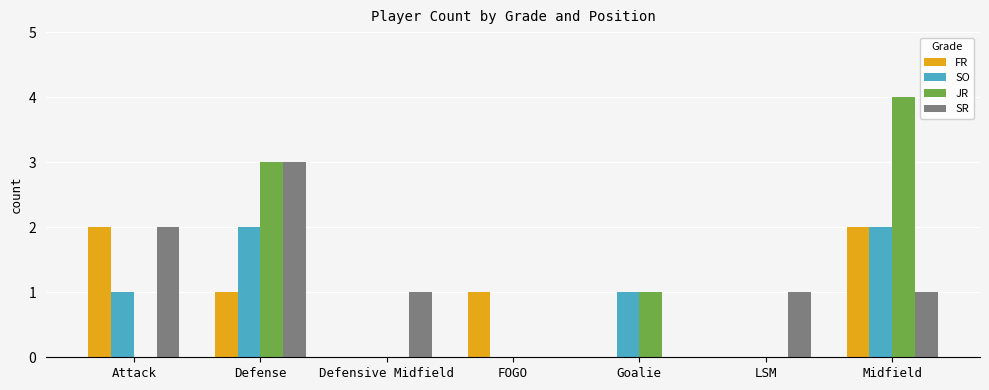

Where does the SR series first go above 1?

Attack